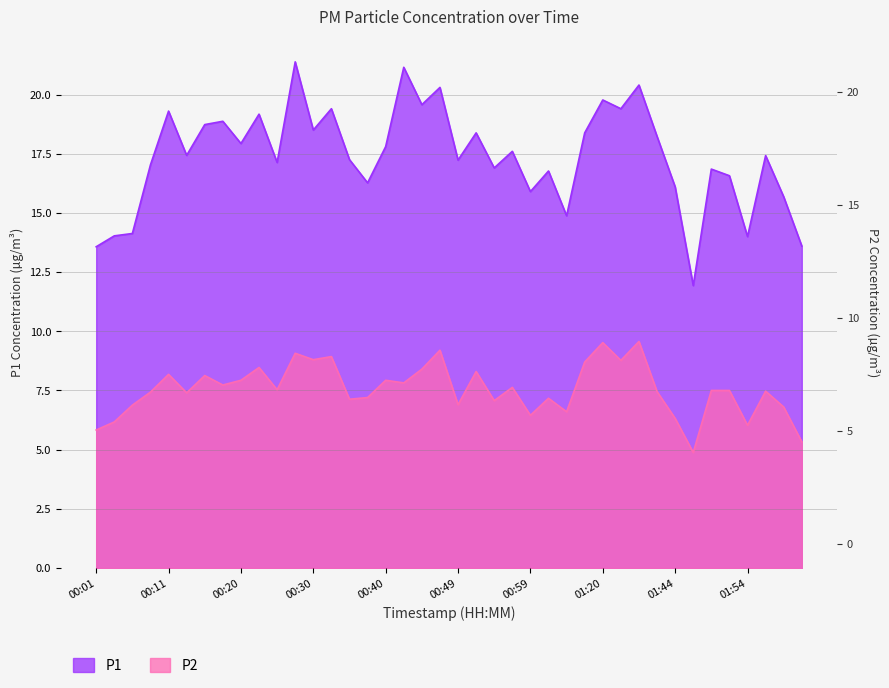

Reading right to left, transcribe all the data shown in this chart.

P1: 02:01=13.6	01:59=15.7	01:57=17.4	01:54=14.0	01:52=16.6	01:49=16.9	01:47=11.9	01:44=16.1	01:39=18.2	01:25=20.4	01:23=19.4	01:20=19.8	01:15=18.4	01:04=14.9	01:02=16.8	00:59=15.9	00:57=17.6	00:54=16.9	00:52=18.4	00:49=17.2	00:47=20.3	00:45=19.6	00:42=21.1	00:40=17.8	00:37=16.3	00:35=17.2	00:32=19.4	00:30=18.5	00:27=21.4	00:25=17.1	00:23=19.2	00:20=17.9	00:18=18.9	00:15=18.7	00:13=17.4	00:11=19.3	00:08=17.0	00:06=14.1	00:03=14.0	00:01=13.6
P2: 02:01=5.3	01:59=6.8	01:57=7.5	01:54=6.0	01:52=7.5	01:49=7.5	01:47=4.9	01:44=6.3	01:39=7.5	01:25=9.6	01:23=8.8	01:20=9.5	01:15=8.7	01:04=6.6	01:02=7.2	00:59=6.5	00:57=7.6	00:54=7.1	00:52=8.3	00:49=6.9	00:47=9.2	00:45=8.4	00:42=7.8	00:40=7.9	00:37=7.2	00:35=7.1	00:32=8.9	00:30=8.8	00:27=9.1	00:25=7.5	00:23=8.5	00:20=7.9	00:18=7.7	00:15=8.1	00:13=7.4	00:11=8.2	00:08=7.4	00:06=6.9	00:03=6.2	00:01=5.8